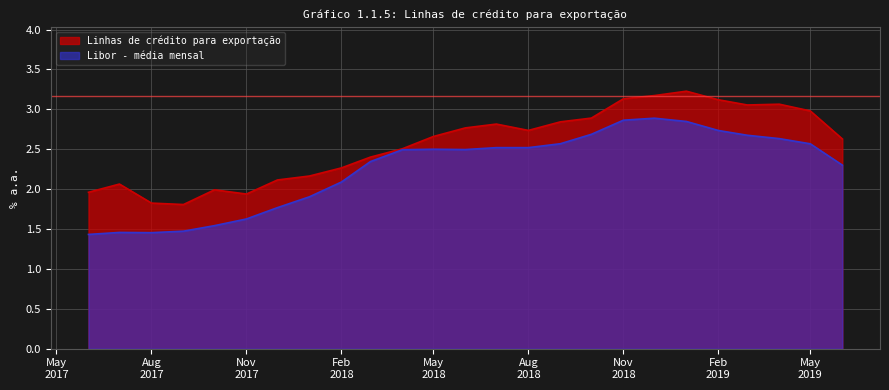

What is the total value across all series at 2018-06-01?

5.3